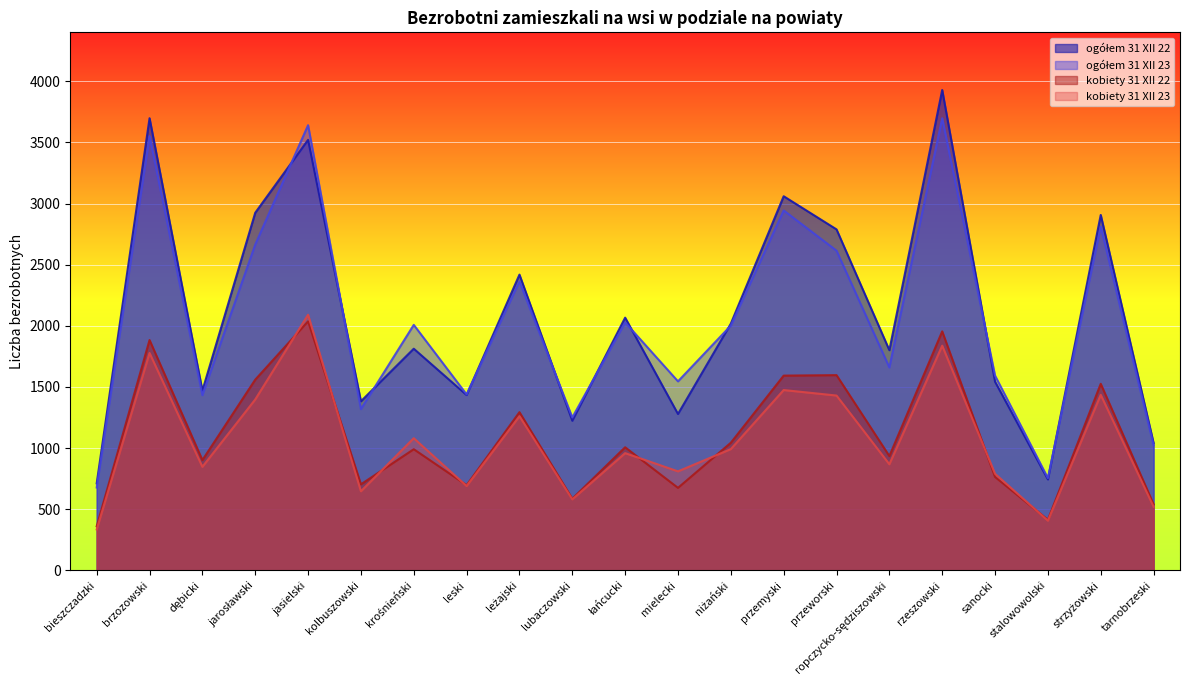

What is the label of the 19th point from the left?

stalowowolski